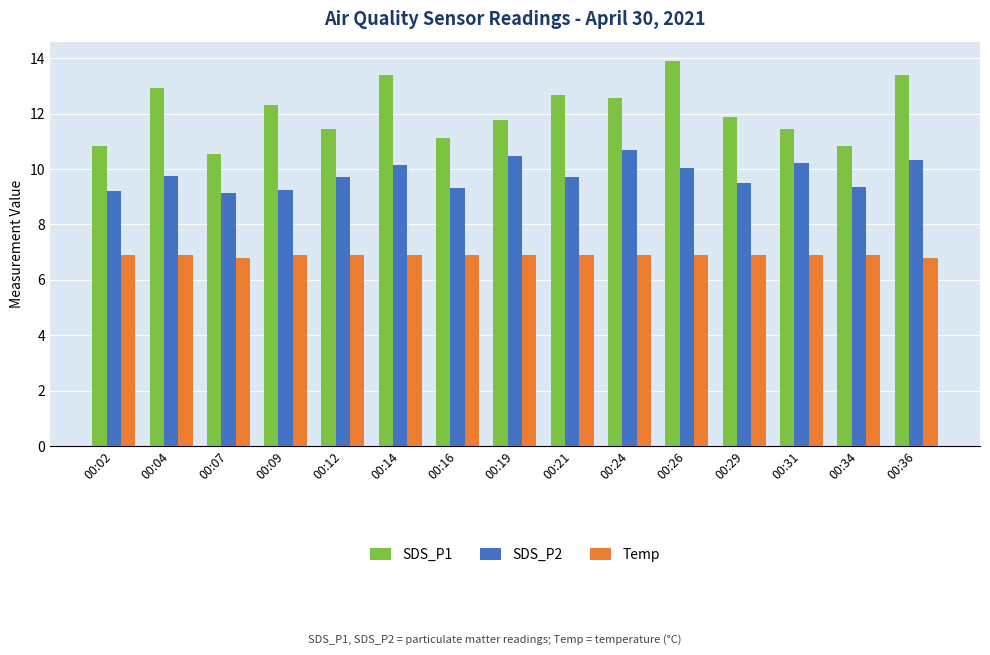

What is the value of the SDS_P1 bar at the 13th from the left?

11.4